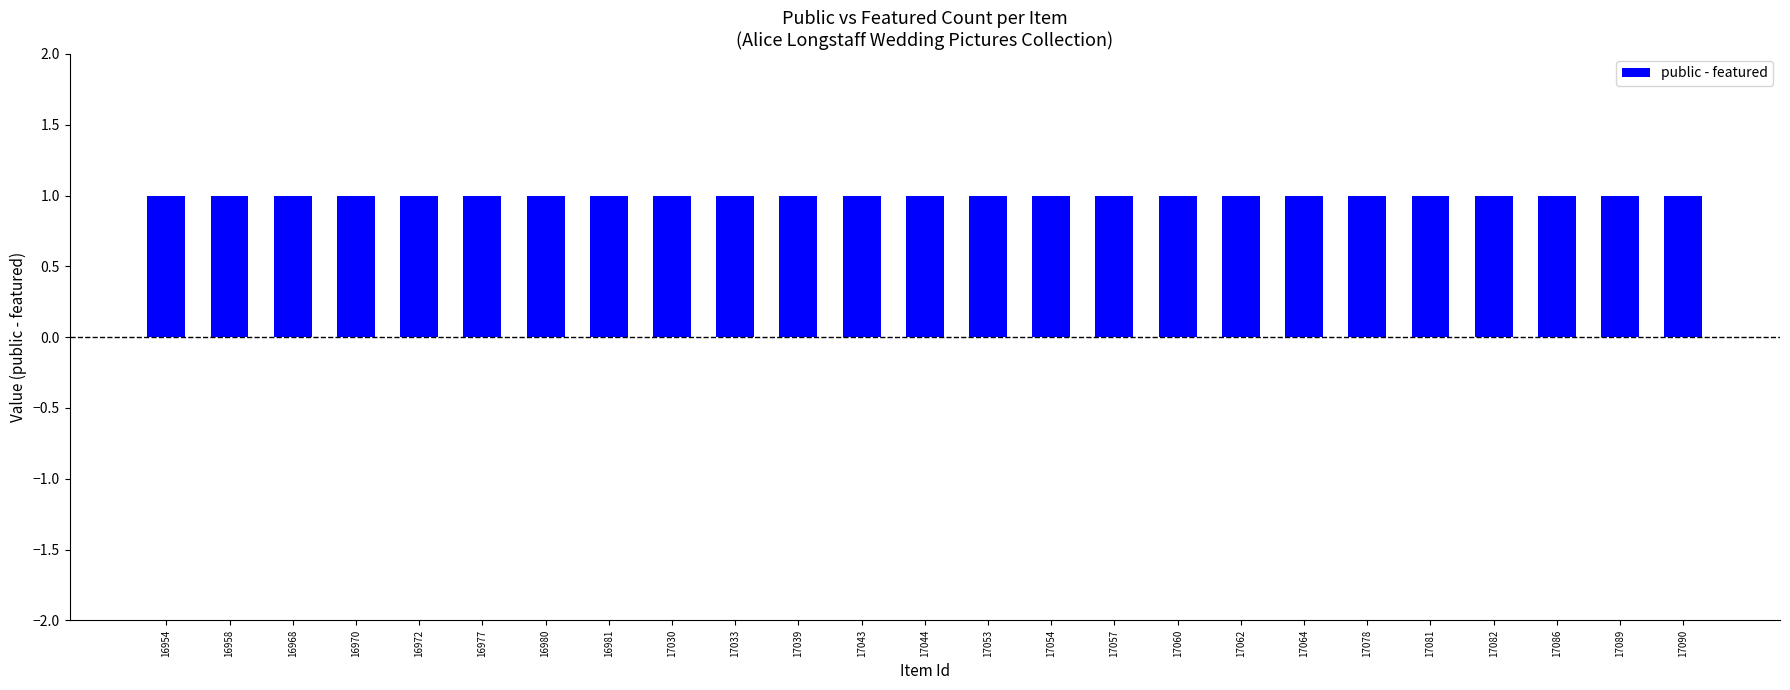

What is the sum of all public values?

25